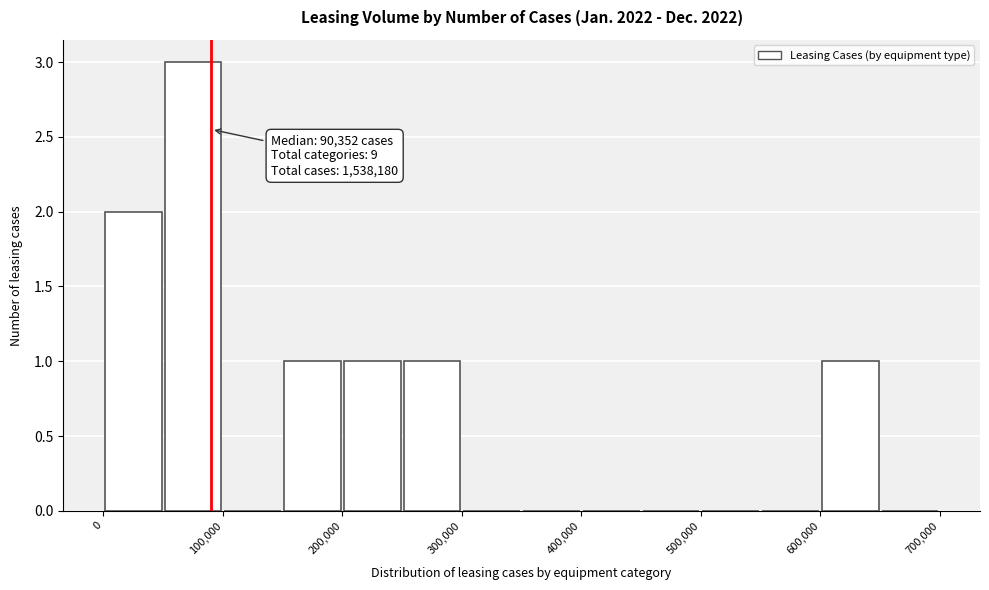

Which range on the x-axis has the tallest bar?

50000 to 100000